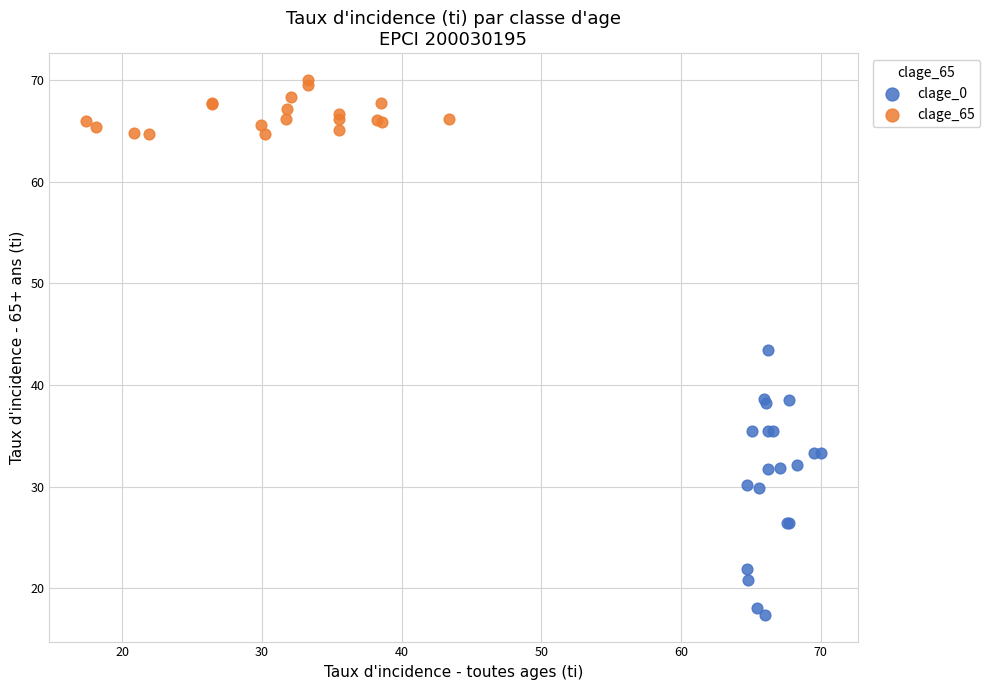

Which series has the widest spread of Y values?

clage_0